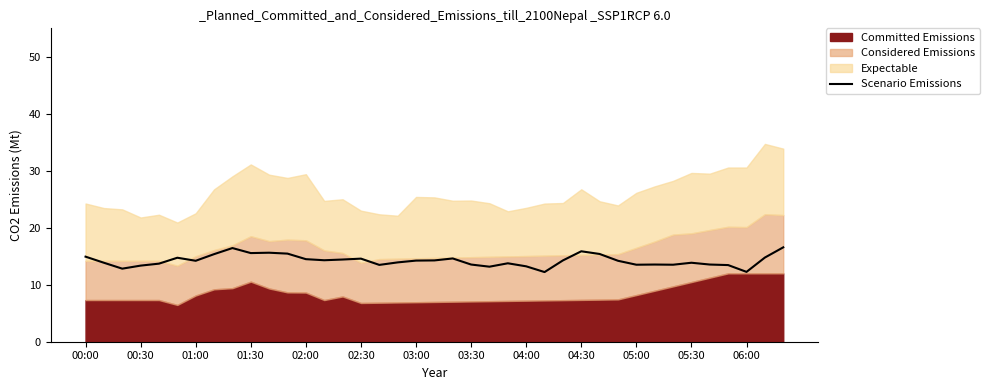

What is the lowest value of the Scenario Emissions series?

12.2